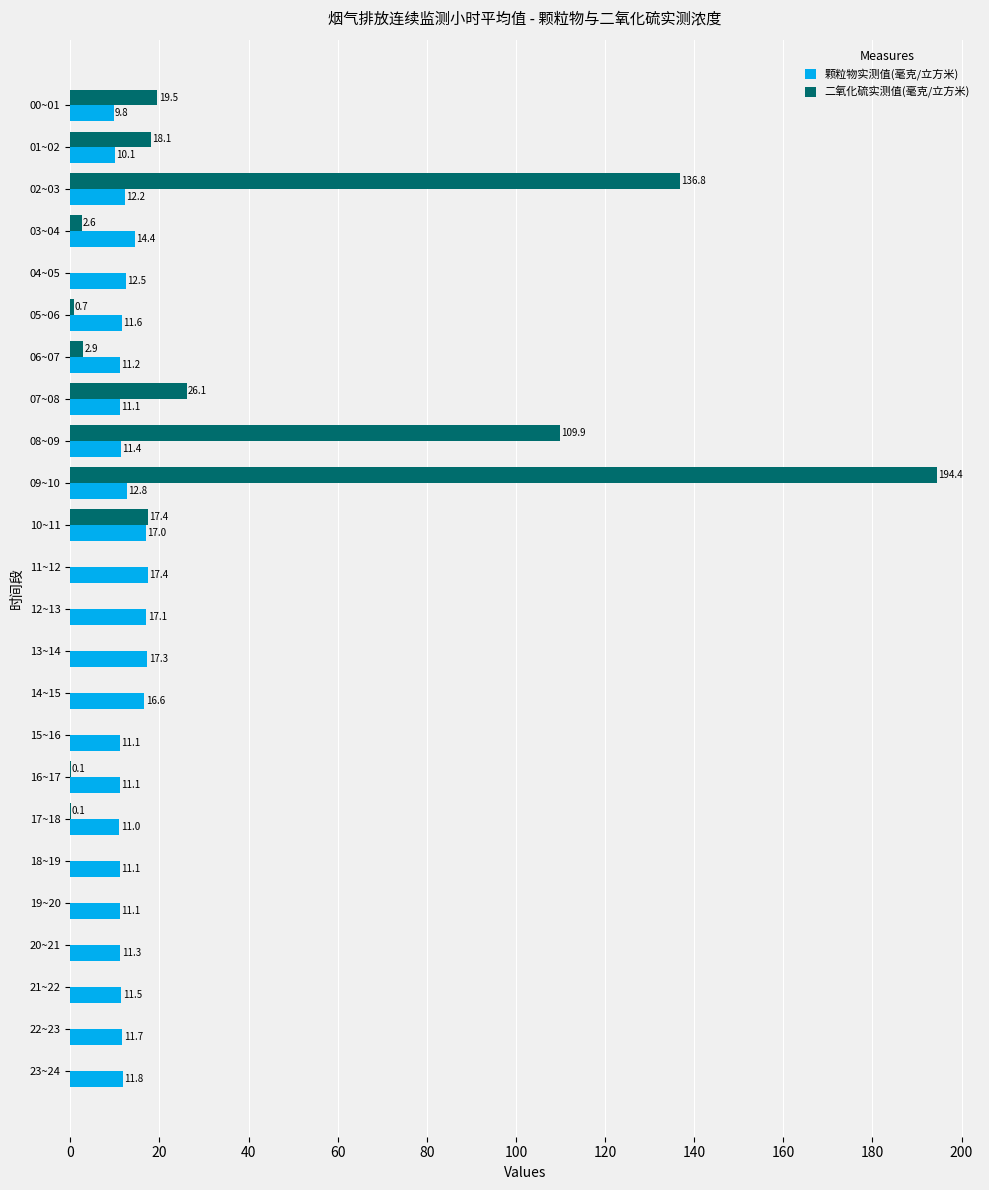

Which series changed the most between 08~09 and 23~24?

二氧化硫实测值(毫克/立方米)